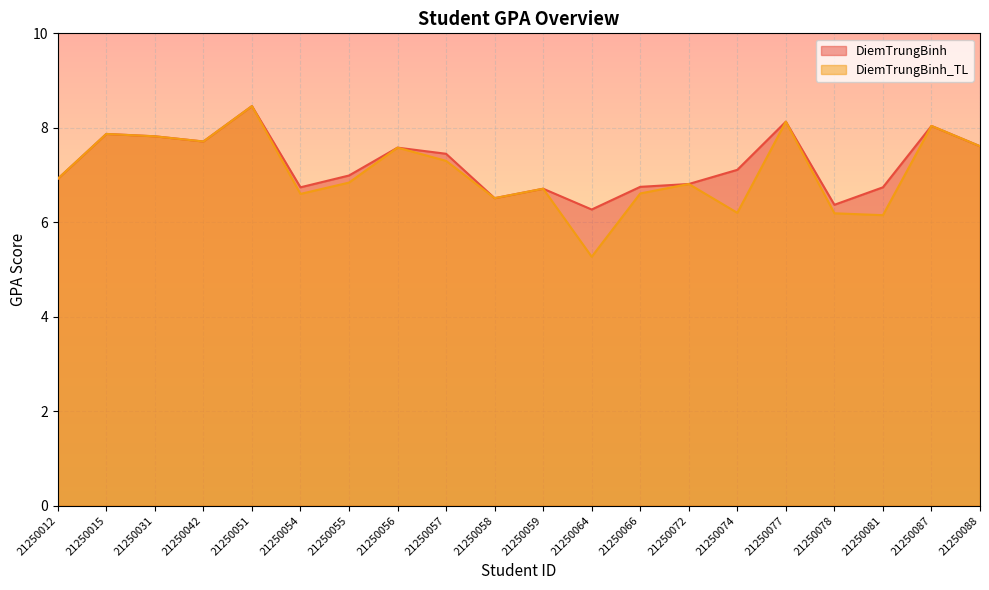

Reading left to right, what are all the values shown in this chart?

DiemTrungBinh: 6.9	7.9	7.8	7.7	8.5	6.7	7.0	7.6	7.5	6.5	6.7	6.3	6.8	6.8	7.1	8.1	6.4	6.7	8.0	7.6
DiemTrungBinh_TL: 6.9	7.9	7.8	7.7	8.5	6.6	6.8	7.6	7.3	6.5	6.7	5.3	6.6	6.8	6.2	8.1	6.2	6.2	8.0	7.6